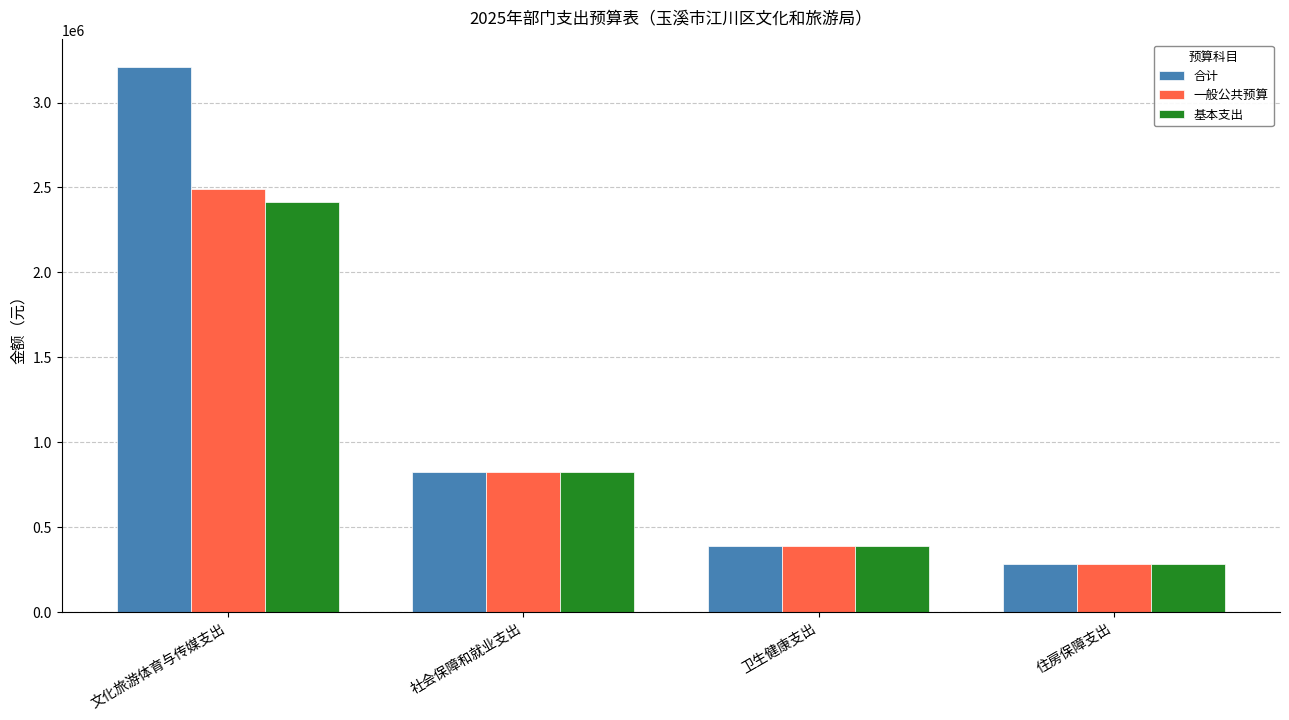

How many distinct data groups are displayed?

3